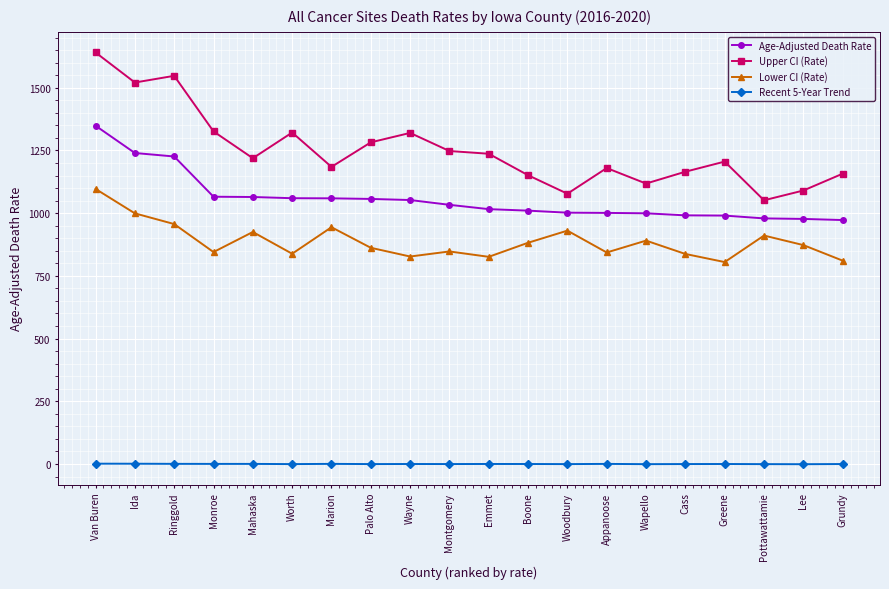

True or false: Lower CI (Rate) and Recent 5-Year Trend cross at least once.

False